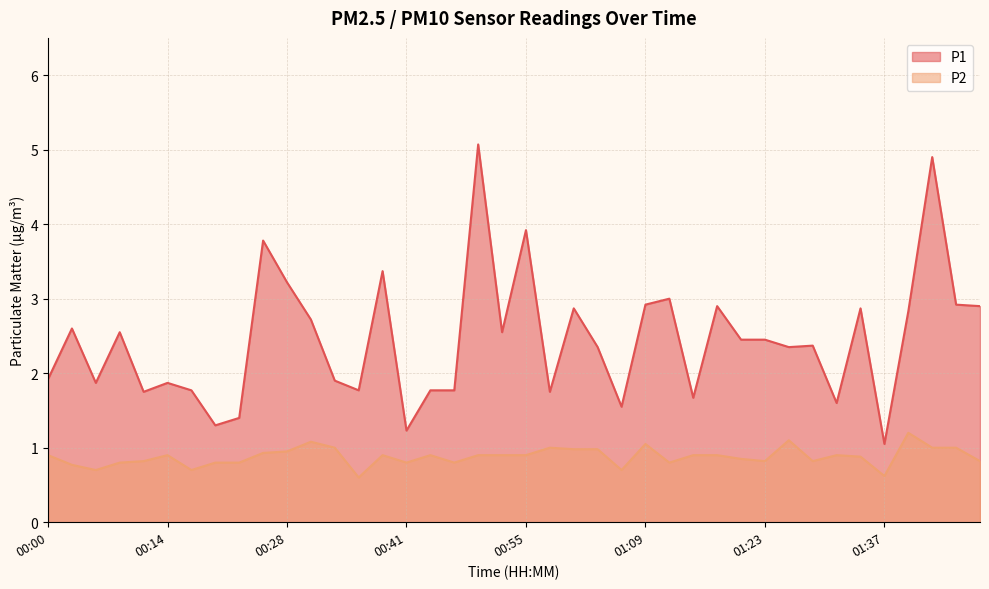

Which series changed the most between 01:09 and 01:21?

P1